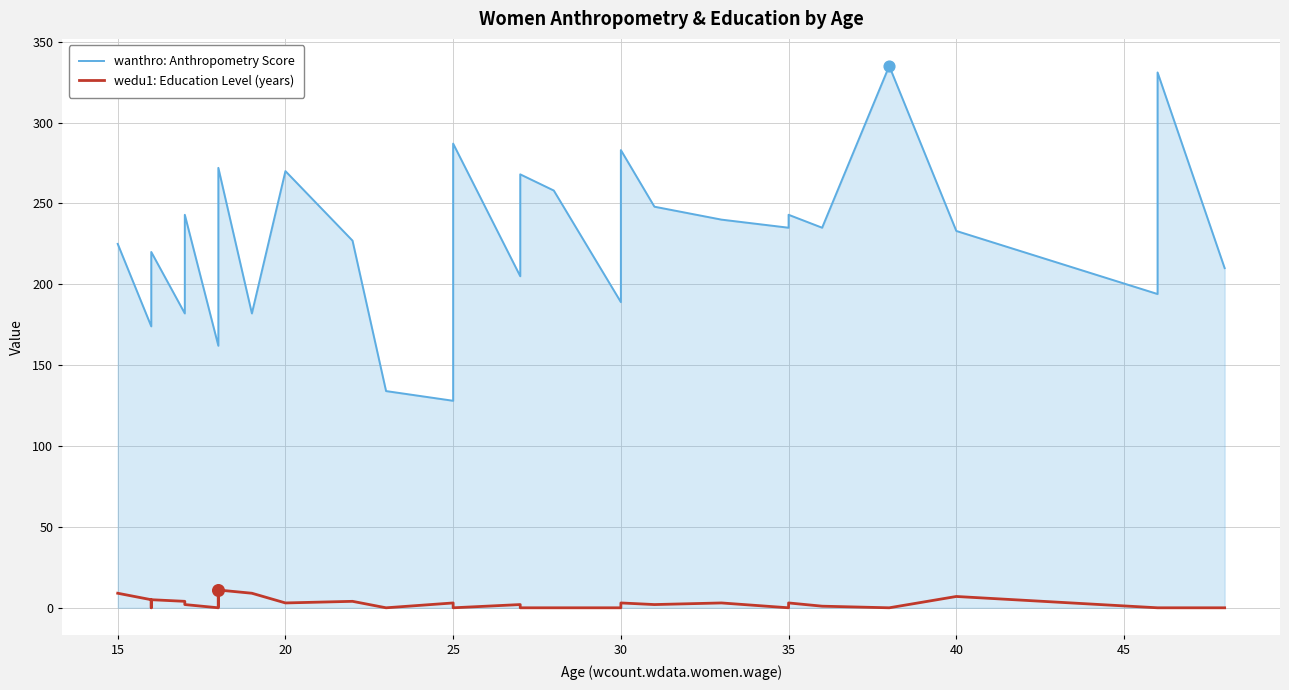

Which series reaches the maximum Y coordinate?

wanthro: Anthropometry Score